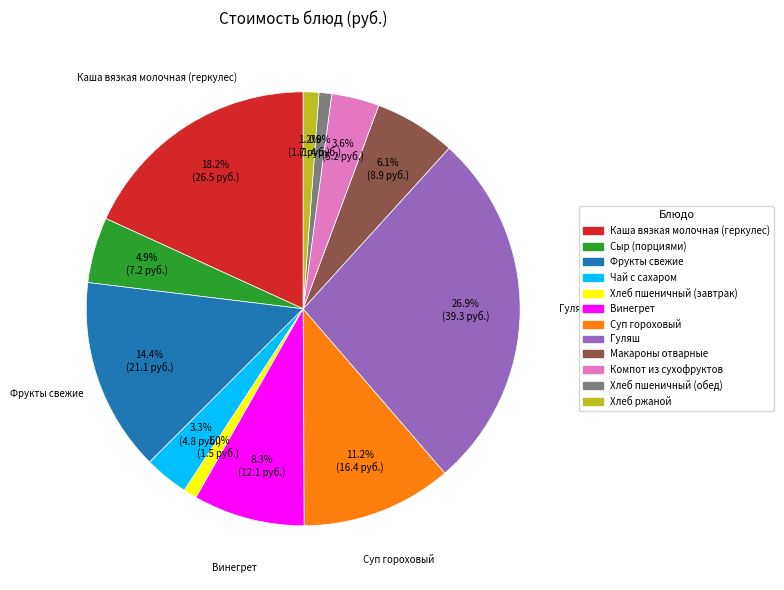

What percentage is NOT represented by Хлеб пшеничный (обед)?

99.1%